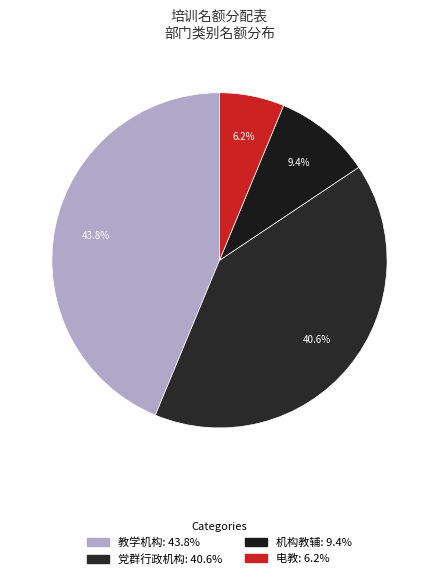

What portion of the pie excludes 教学机构?

56.2%